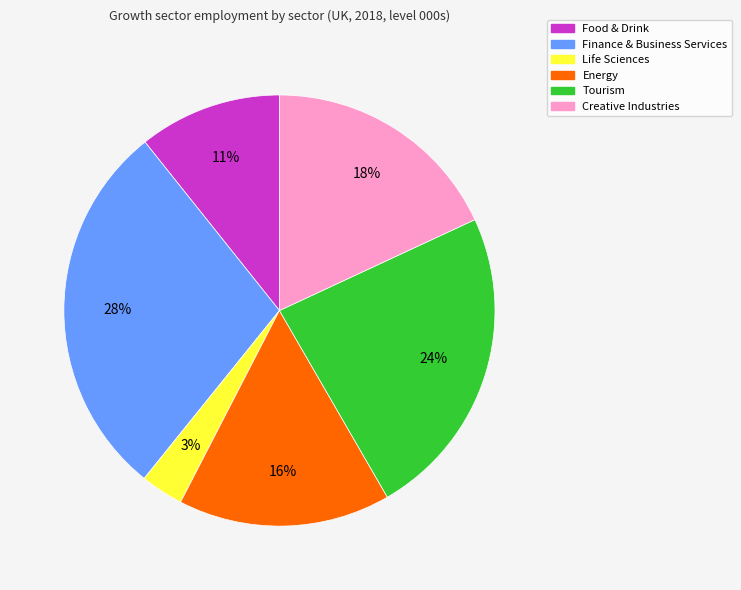

What is the smallest slice in the pie chart?

Life Sciences